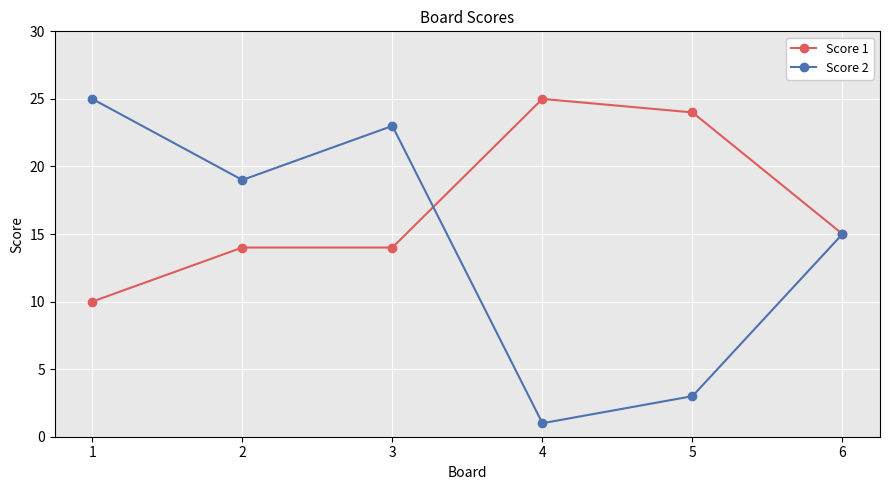

True or false: Score 2 and Score 1 intersect in this chart.

True